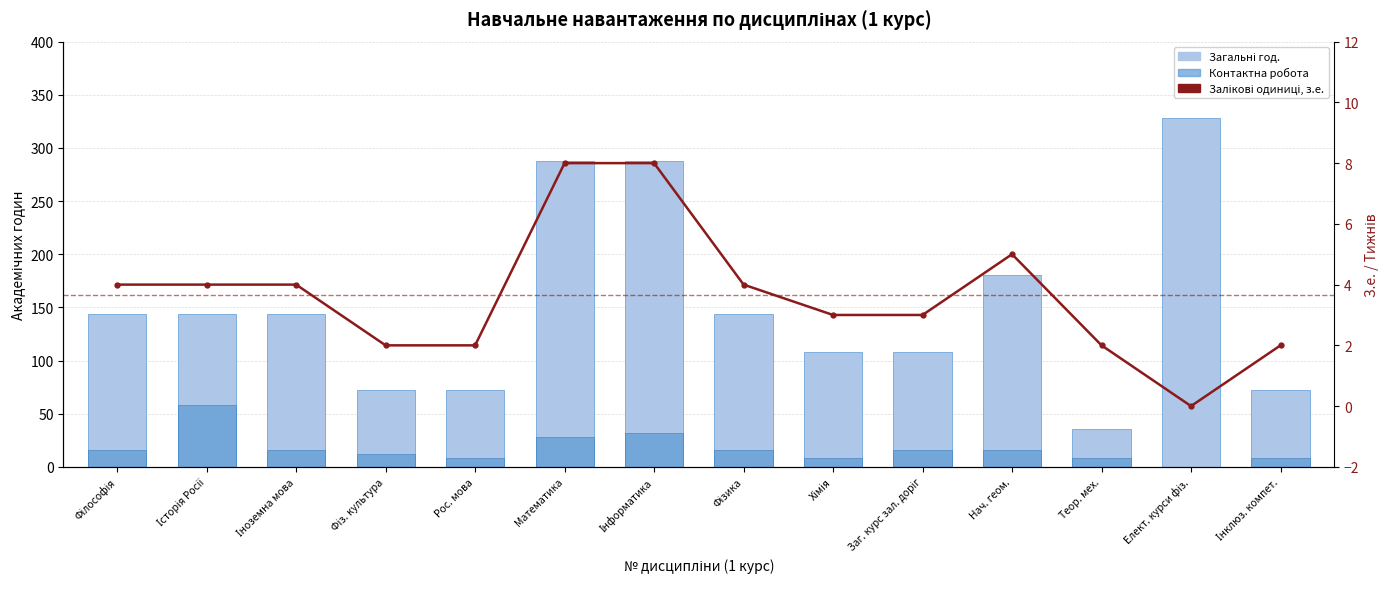

What is the average value of the Контактна робота series?

17